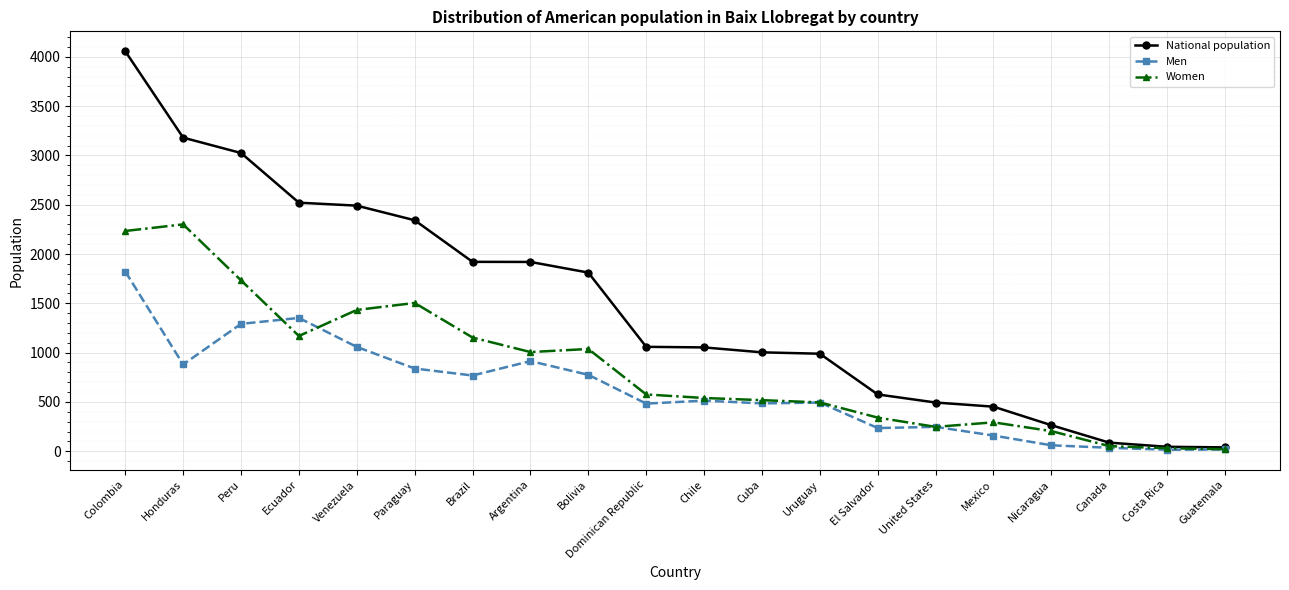

How many categories are shown in the chart?

20